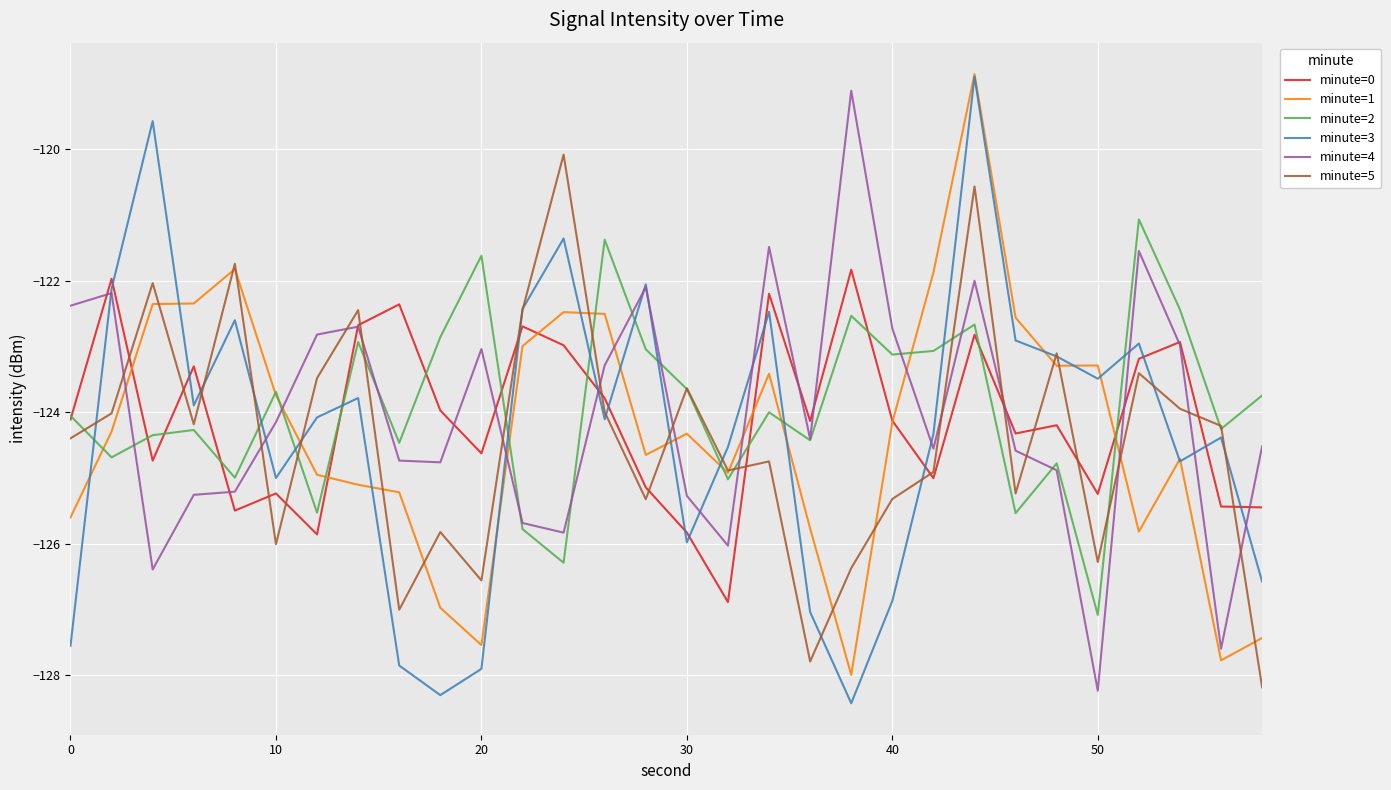

Which series has the widest spread of values?

minute=3